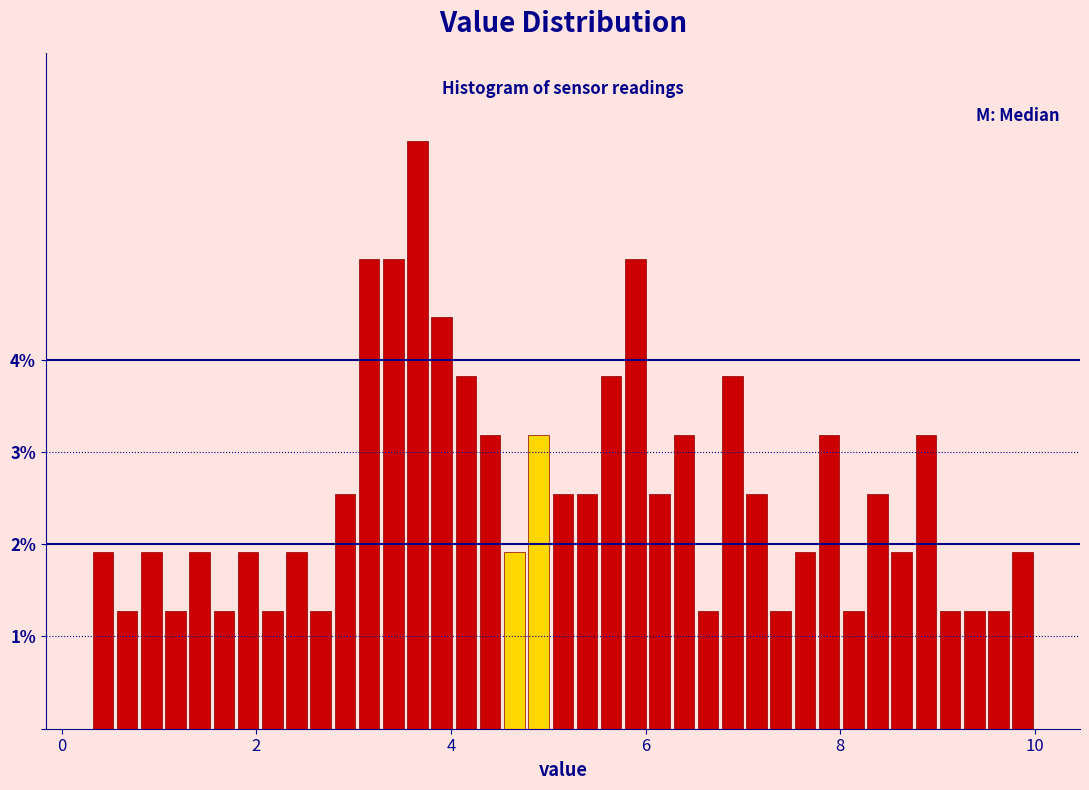

Around what value on the x-axis is the tallest bar? Give the approximate position of its centre, as read against the axis.

3.6